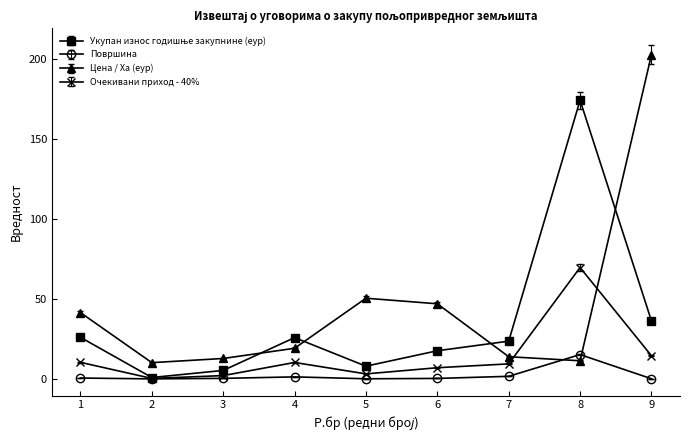

What is the greatest value displayed?

202.4